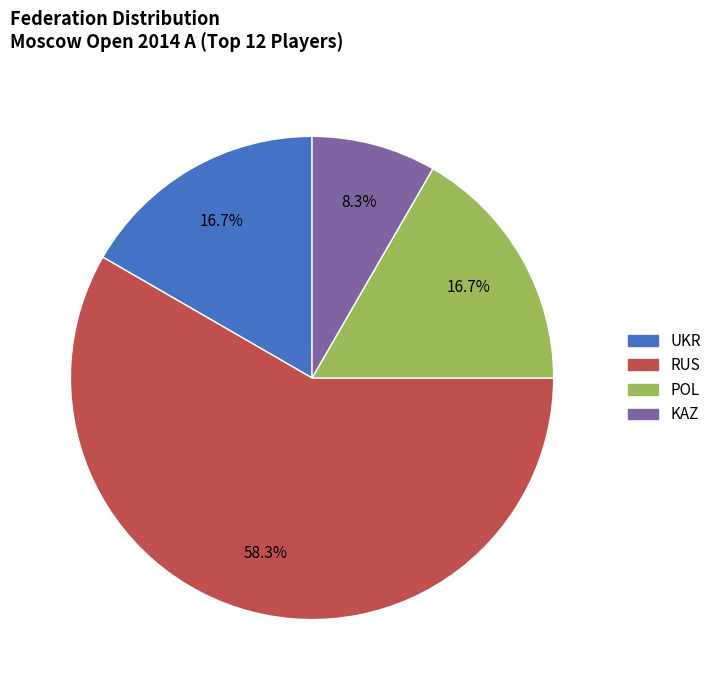

To the nearest percent, what is the difference between the largest and smallest slice percentages?

50%